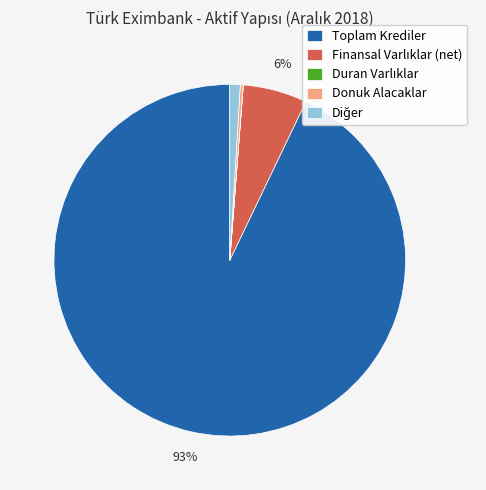

Which category has the biggest portion of the pie?

Toplam Krediler